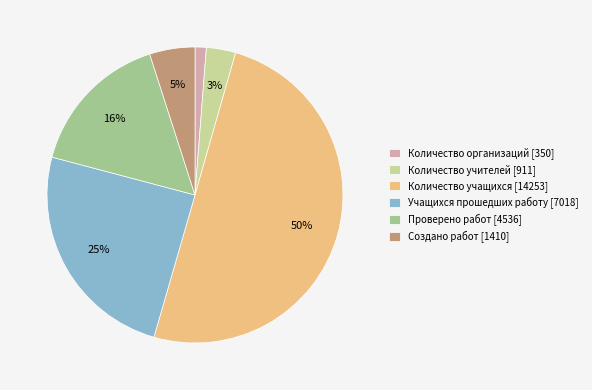

Is it true that Создано работ [1410] is 5% of the pie?

True